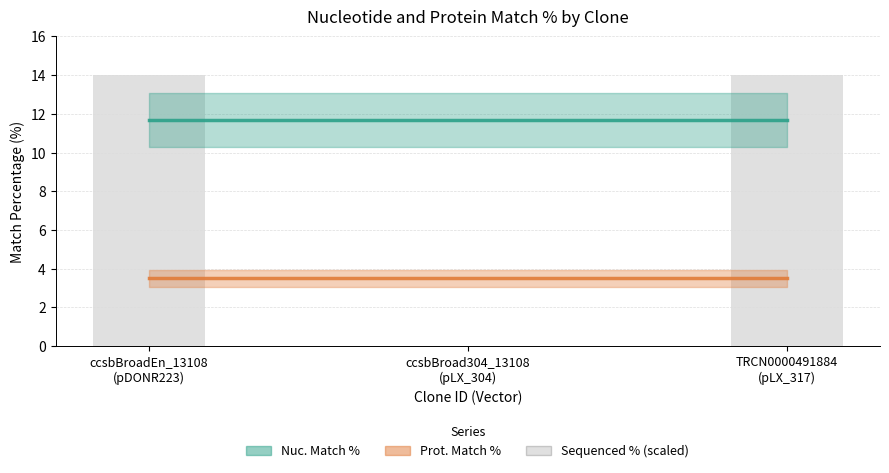

The value at ccsbBroad304_13108
(pLX_304) is 9.0. True or false?

False